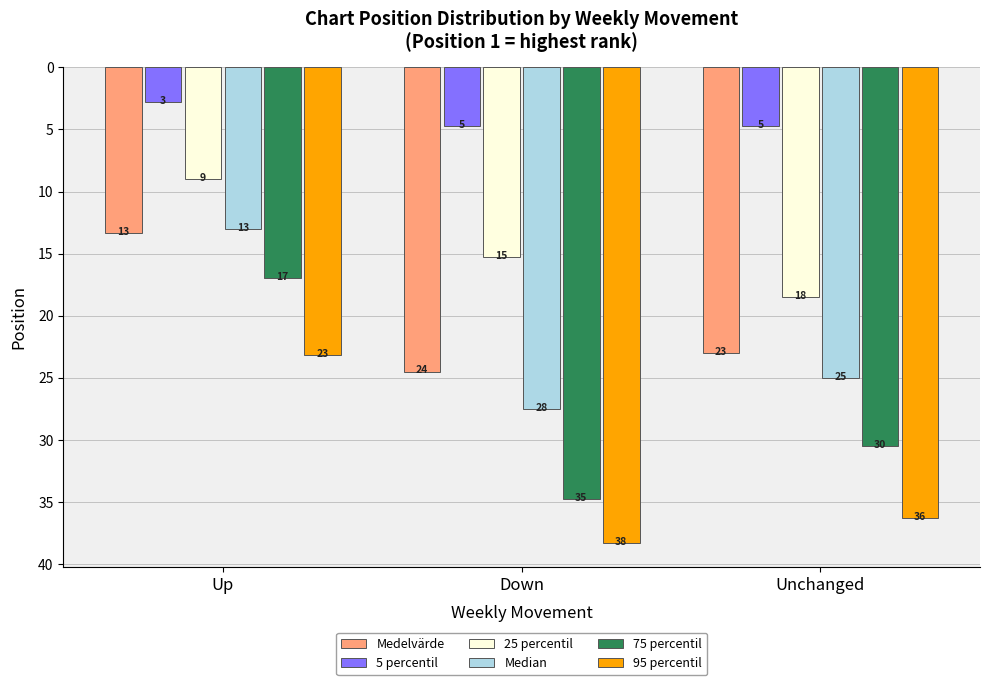

How many groups of bars are there?

3